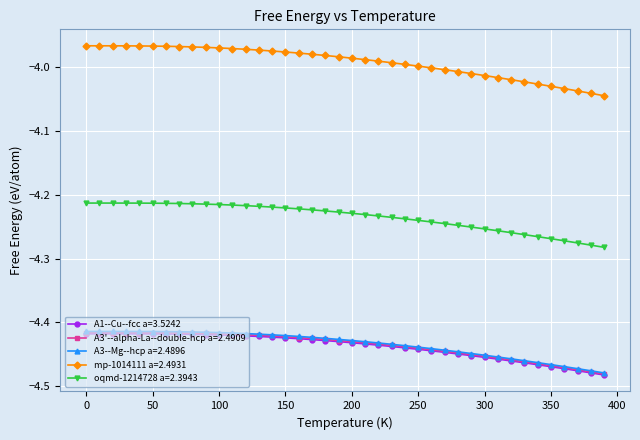

True or false: A3'--alpha-La--double-hcp a=2.4909 and oqmd-1214728 a=2.3943 intersect in this chart.

False